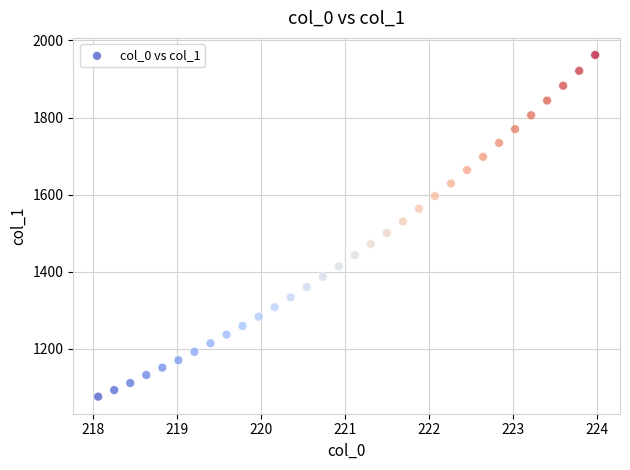

What is the range of X values (max minus min)?

5.9